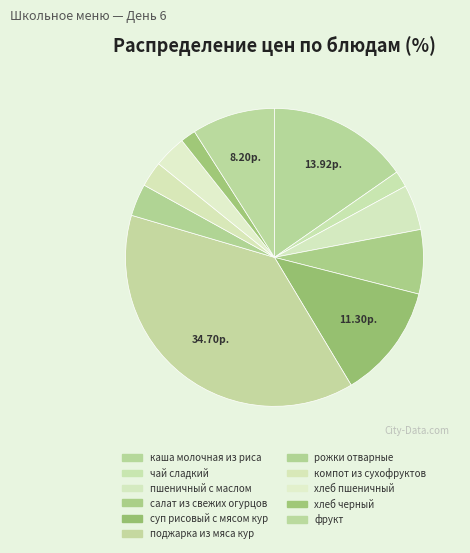

To the nearest percent, what is the difference between the largest and smallest slice percentages?

37%